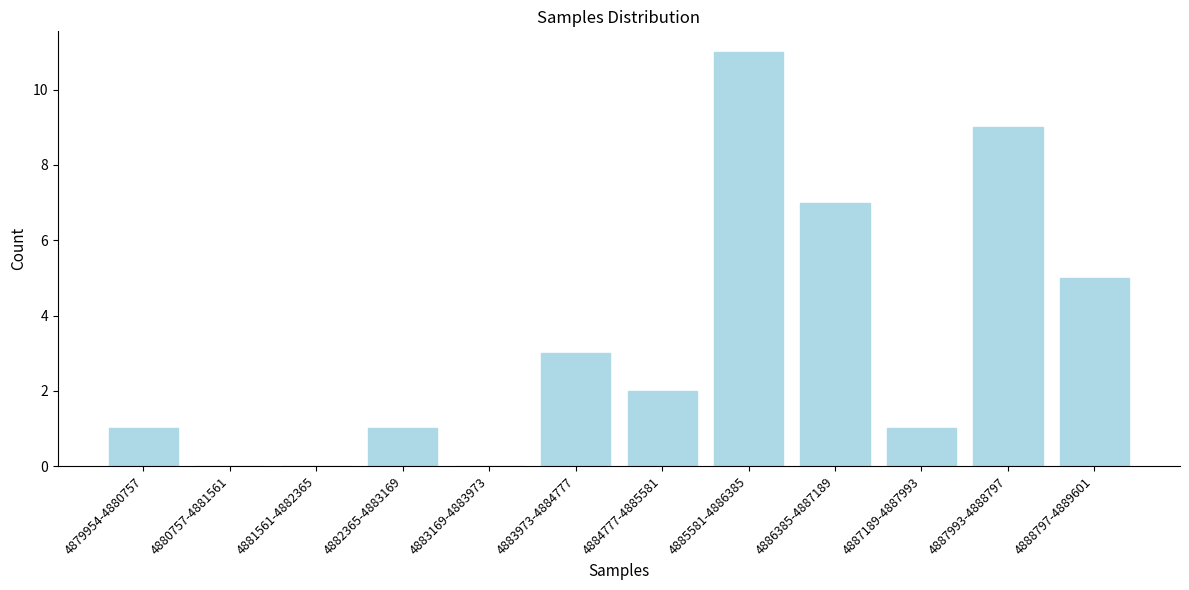

Reading left to right, what are all the values shown in this chart?

4879954-4880757=1	4880757-4881561=0	4881561-4882365=0	4882365-4883169=1	4883169-4883973=0	4883973-4884777=3	4884777-4885581=2	4885581-4886385=11	4886385-4887189=7	4887189-4887993=1	4887993-4888797=9	4888797-4889601=5